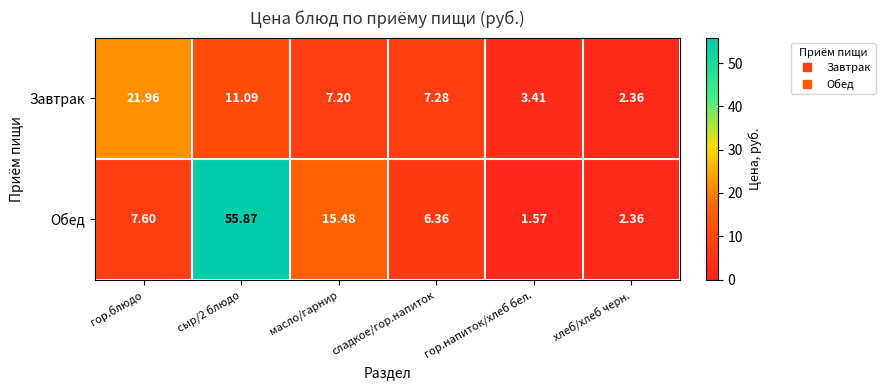

Count the number of data series in this chart.

2